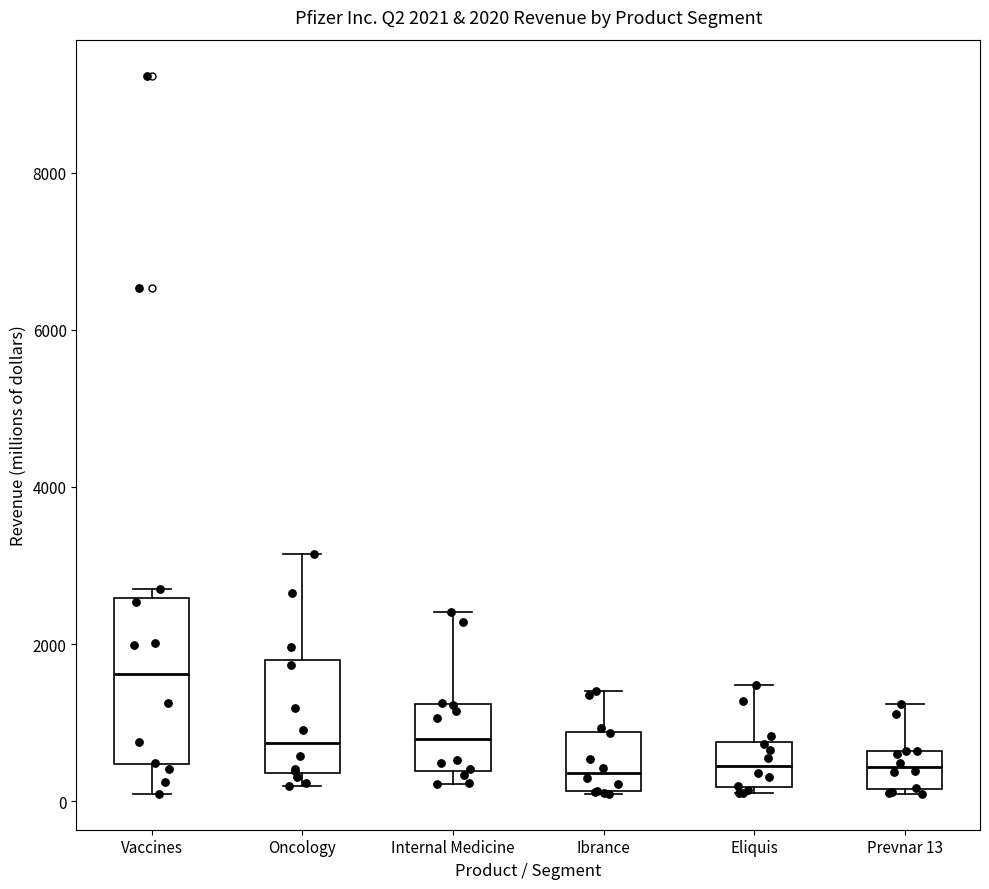

Which box is the tallest, from its lower edge to its upper edge?

Vaccines